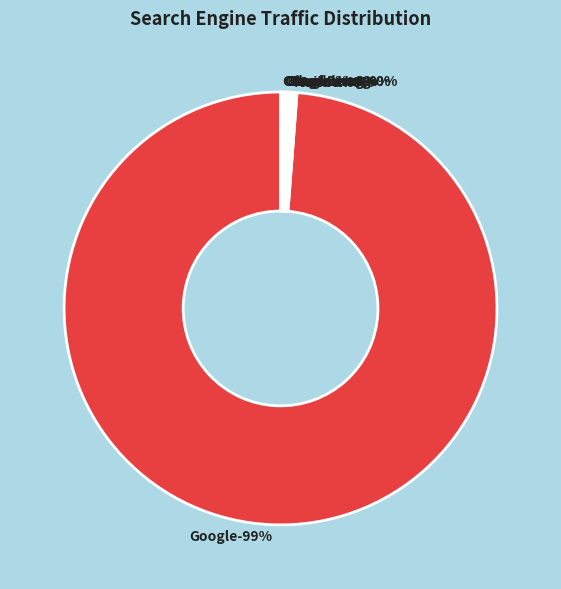

Between Yandex and Mail.ru, which is larger?

Yandex